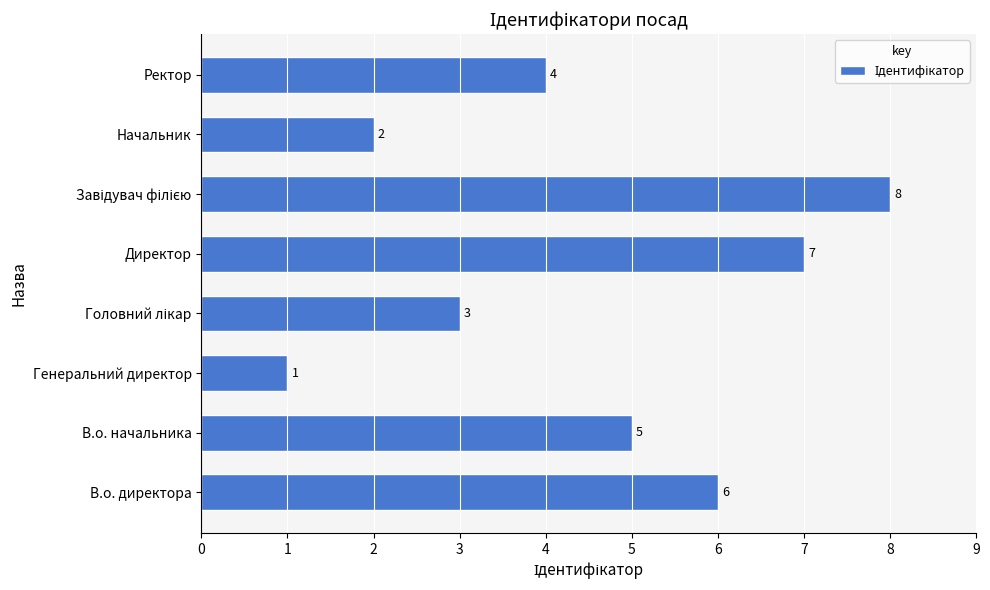

How many bars are there in total?

8